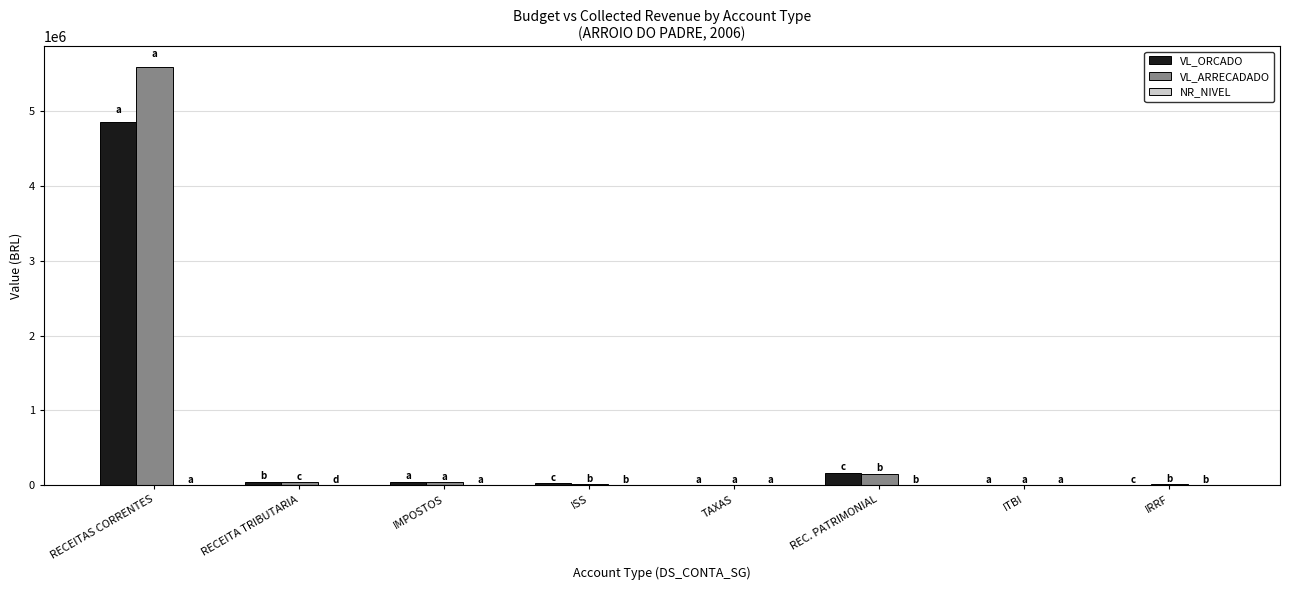

Which series has the largest total across all categories?

VL_ARRECADADO